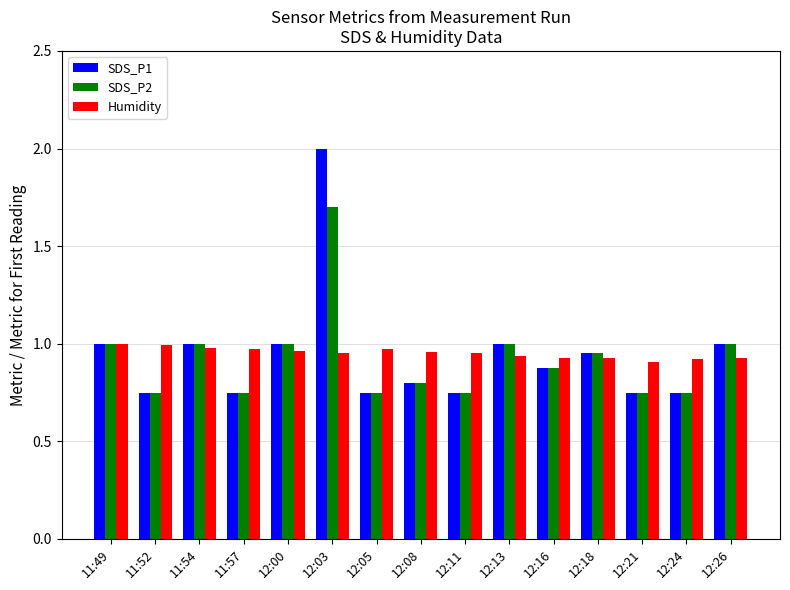

Which series has the widest spread of values?

SDS_P1